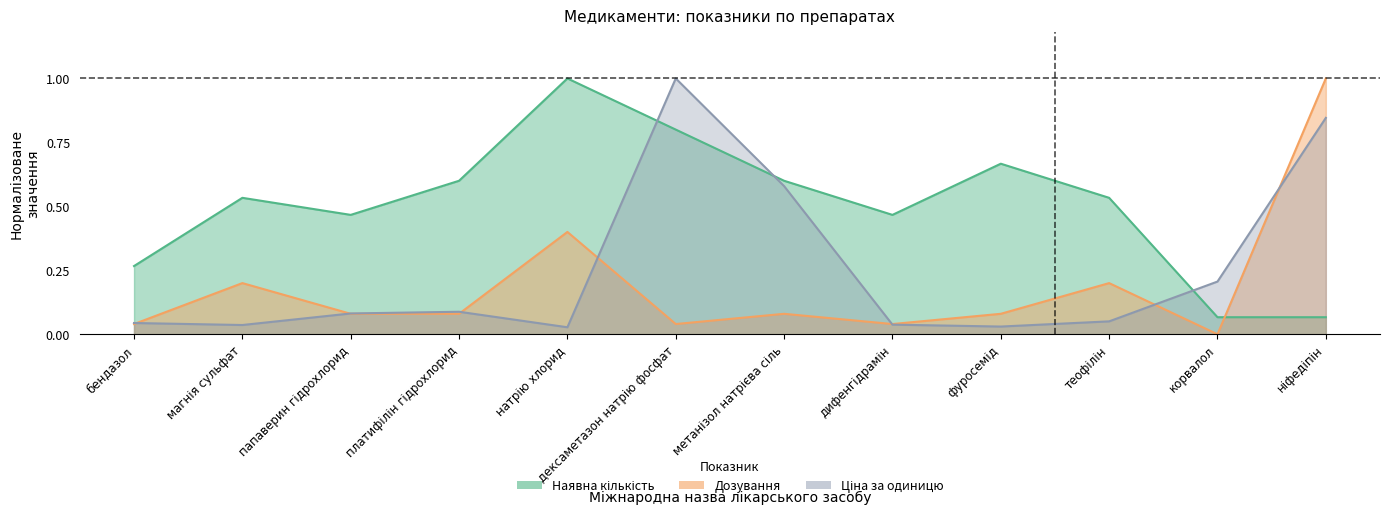

How many positive values does the Дозування series have?

11